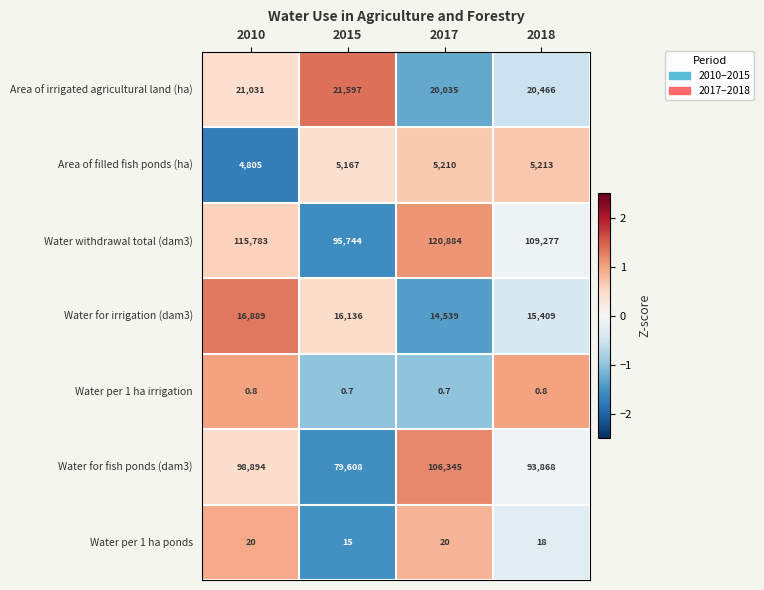

Count the number of categories in the chart.

4